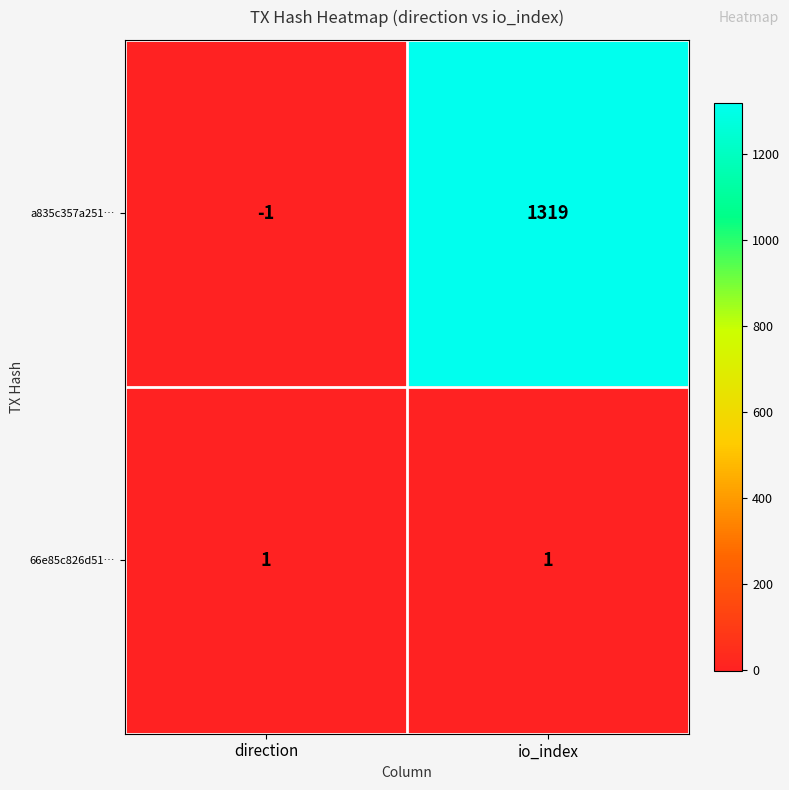

Reading left to right, transcribe all the data shown in this chart.

a835c357a251…: direction=-1	io_index=1319
66e85c826d51…: direction=1	io_index=1